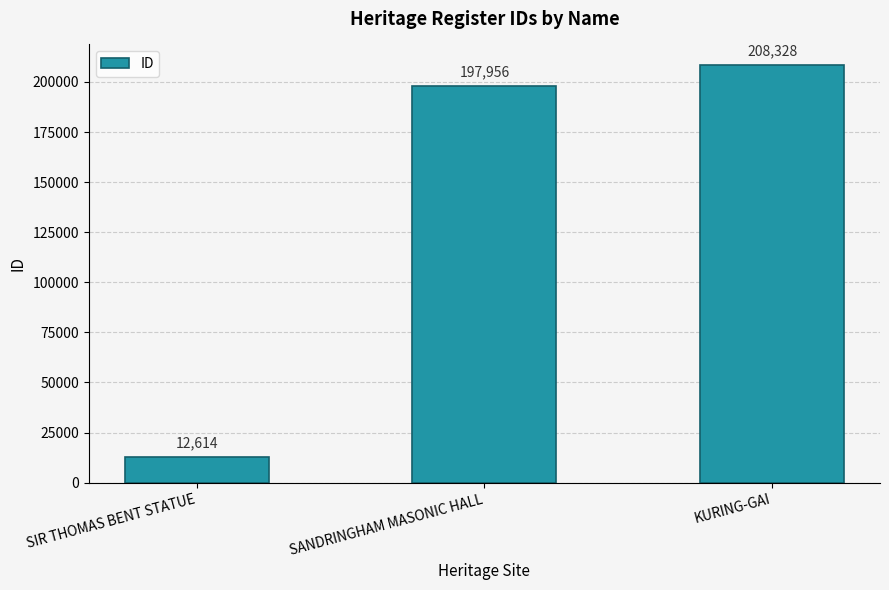

What is the maximum value shown in the chart?

208328